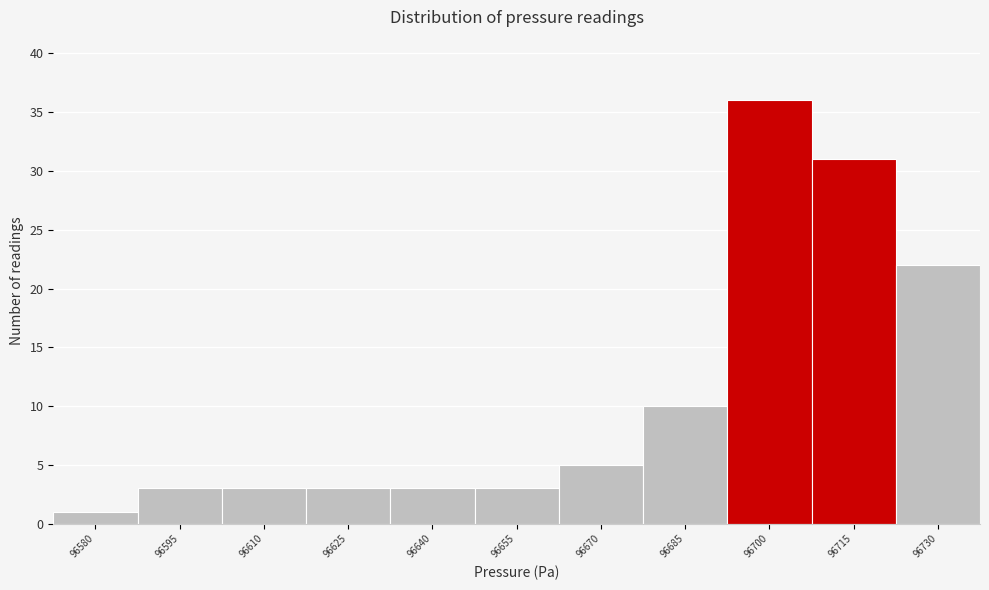

Reading left to right, extract all data points from this chart.

96580=1	96595=3	96610=3	96625=3	96640=3	96655=3	96670=5	96685=10	96700=36	96715=31	96730=22